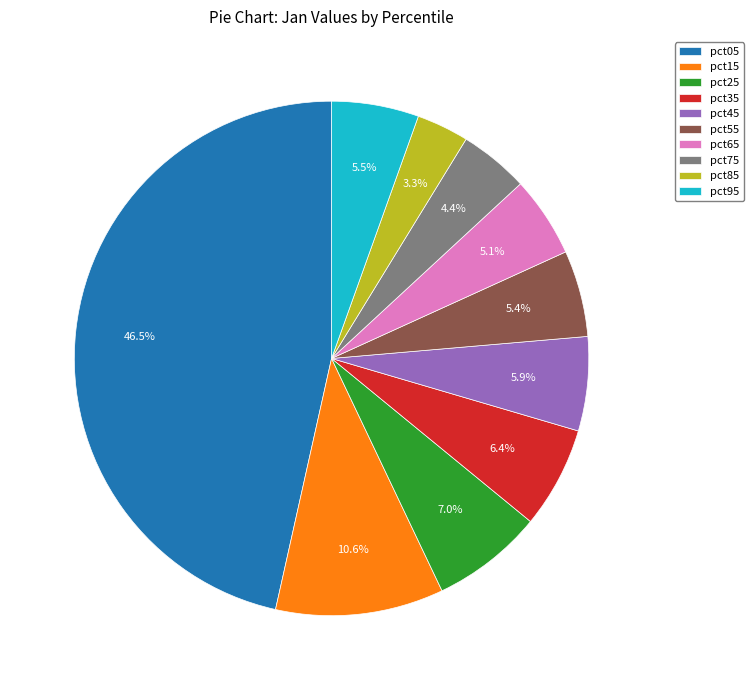

To the nearest percent, what is the average slice percentage?

10%